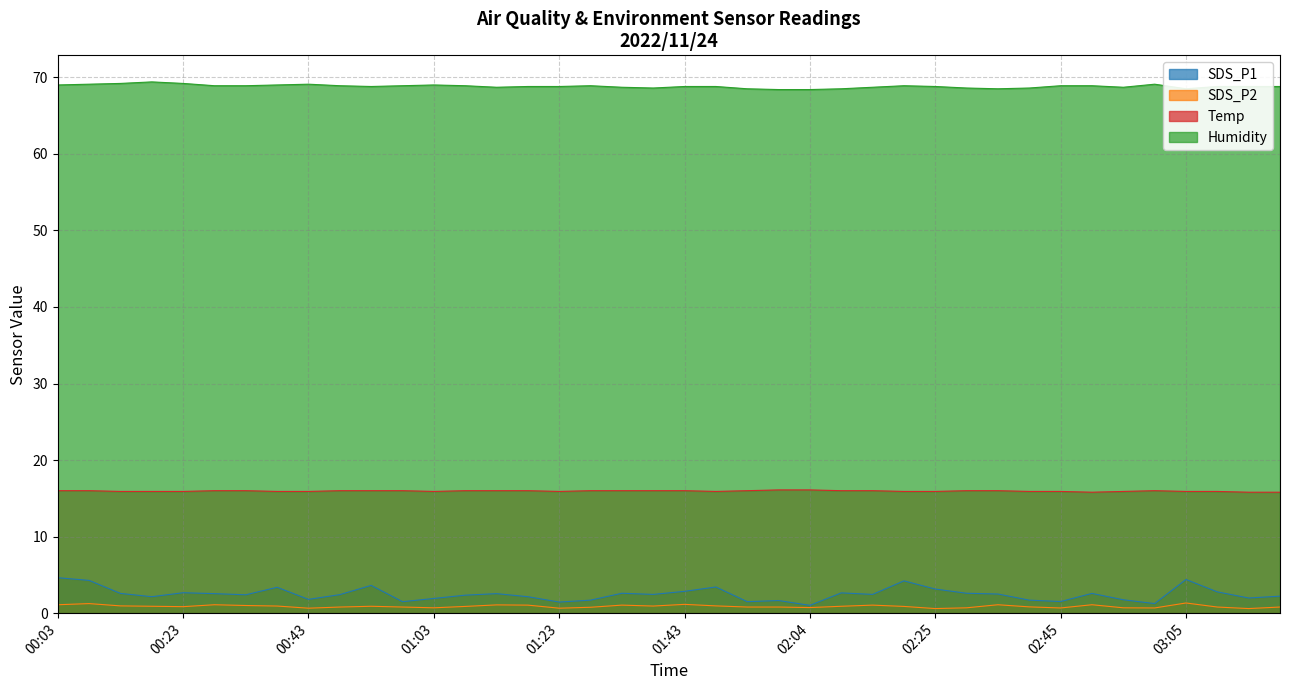

How many lines are shown in the chart?

4